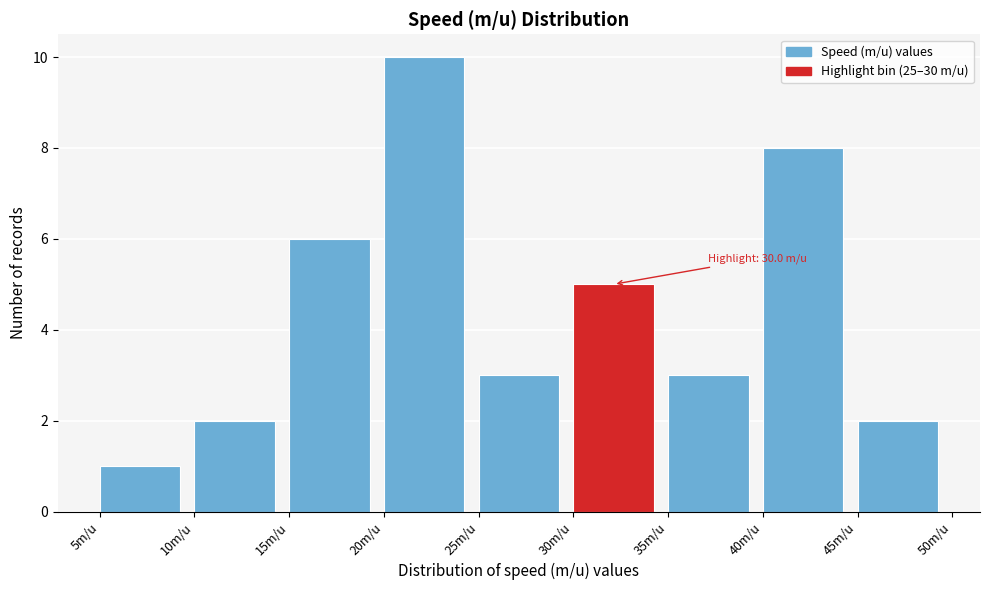

Over which range of the x-axis is the bar tallest?

20 to 25